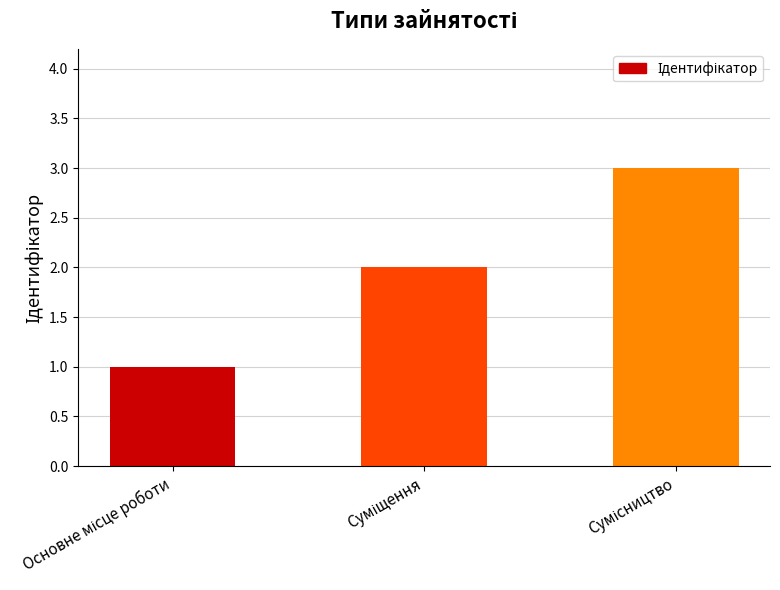

Reading right to left, transcribe all the data shown in this chart.

3	2	1